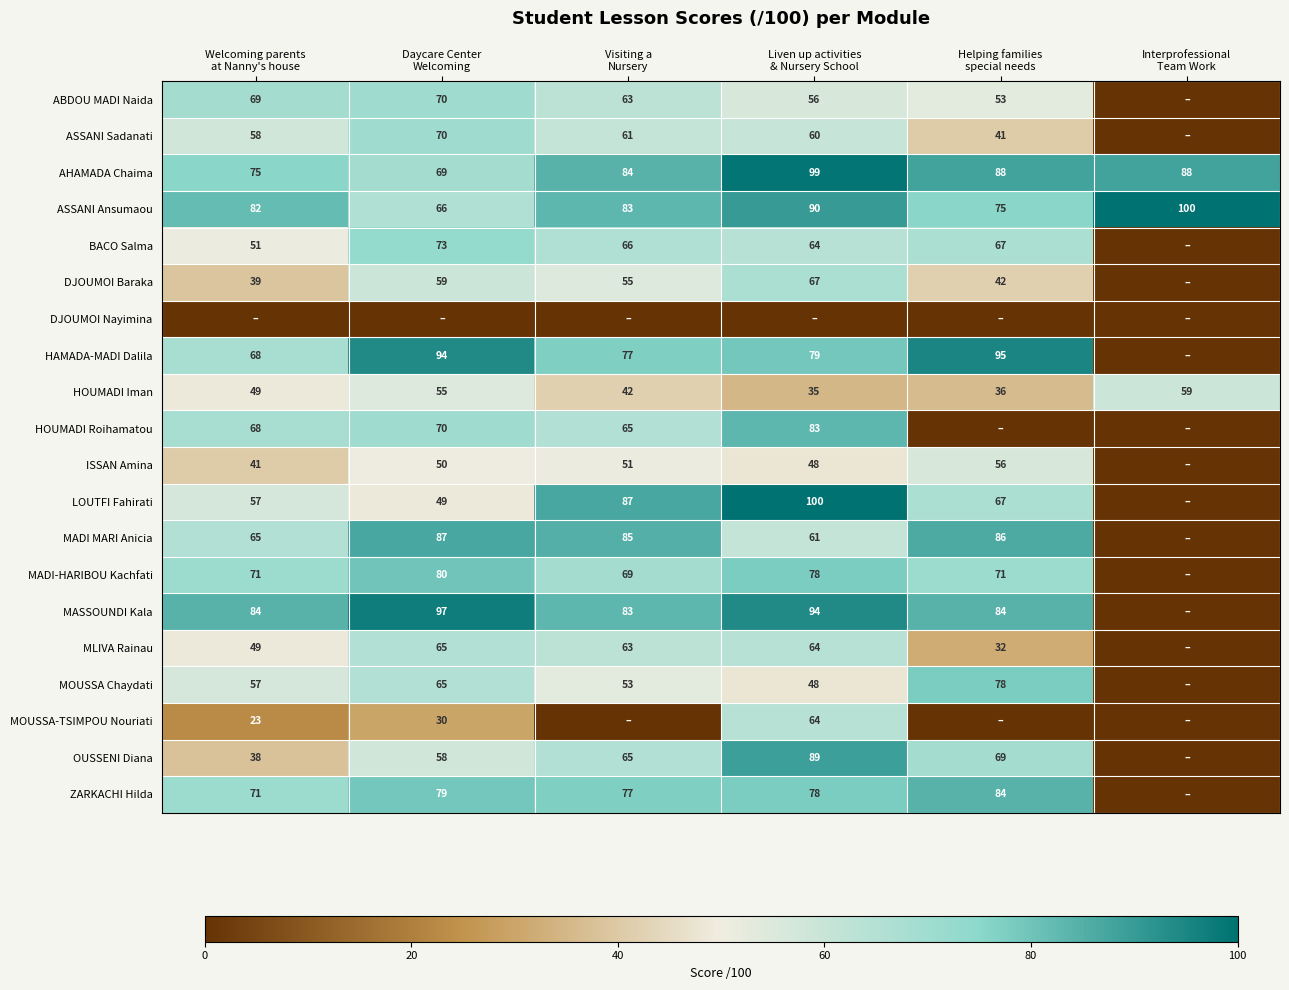

At how many categories does at least one series exceed 42?

6